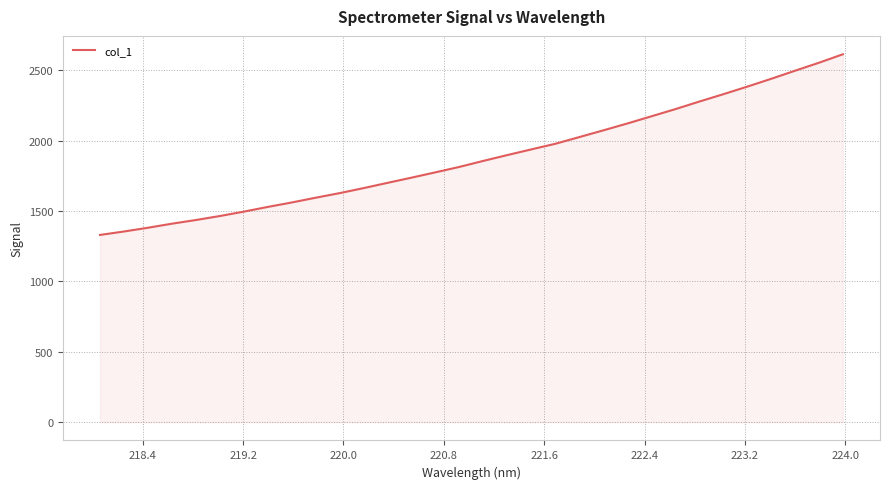

What is the minimum value shown in the chart?

1329.9